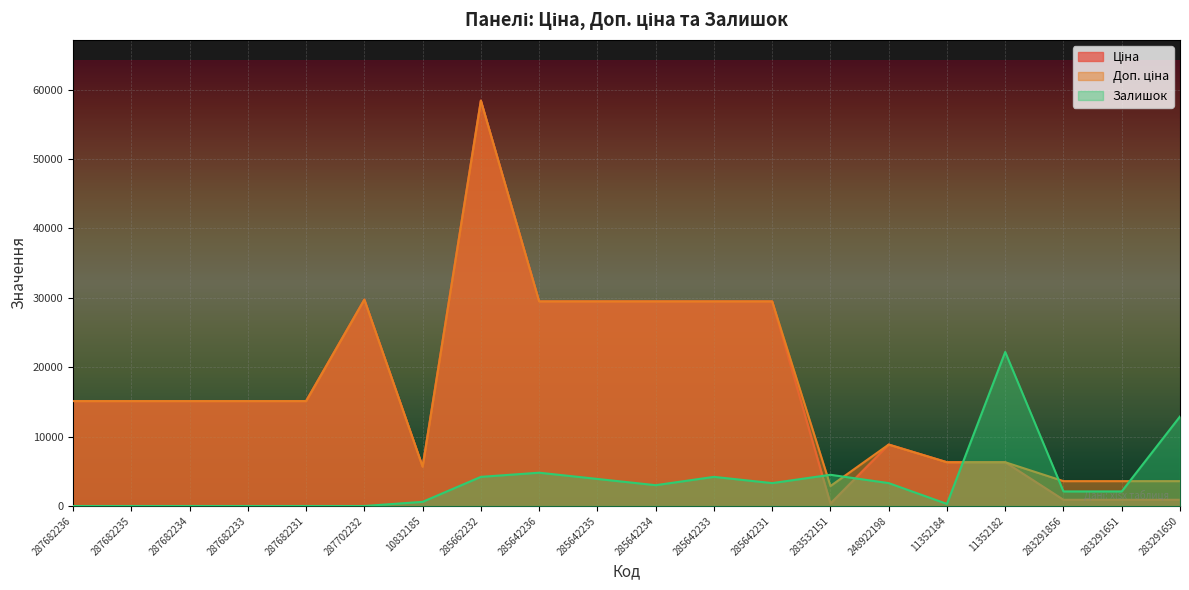

What is the difference between the maximum and second lowest values in the Залишок series?

22200.0